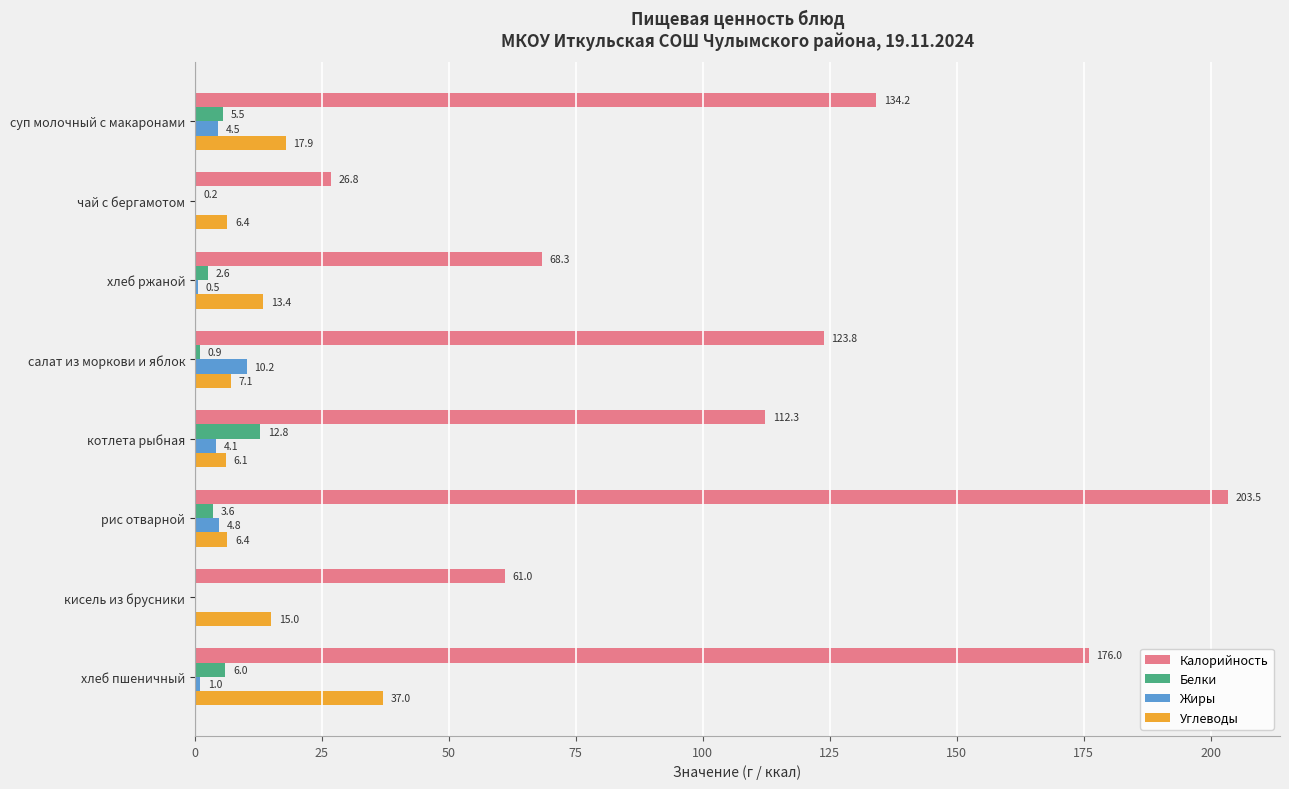

What is the maximum value shown in the chart?

203.5